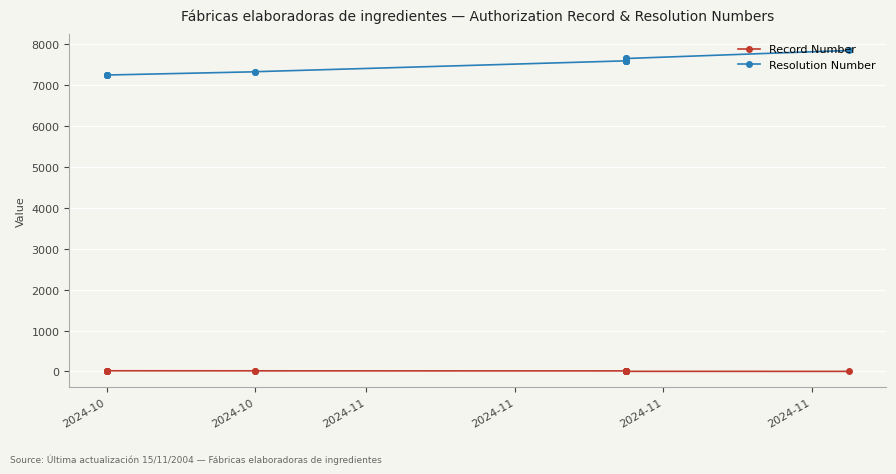

What is the difference between the Record Number values at 17 and 14?

3